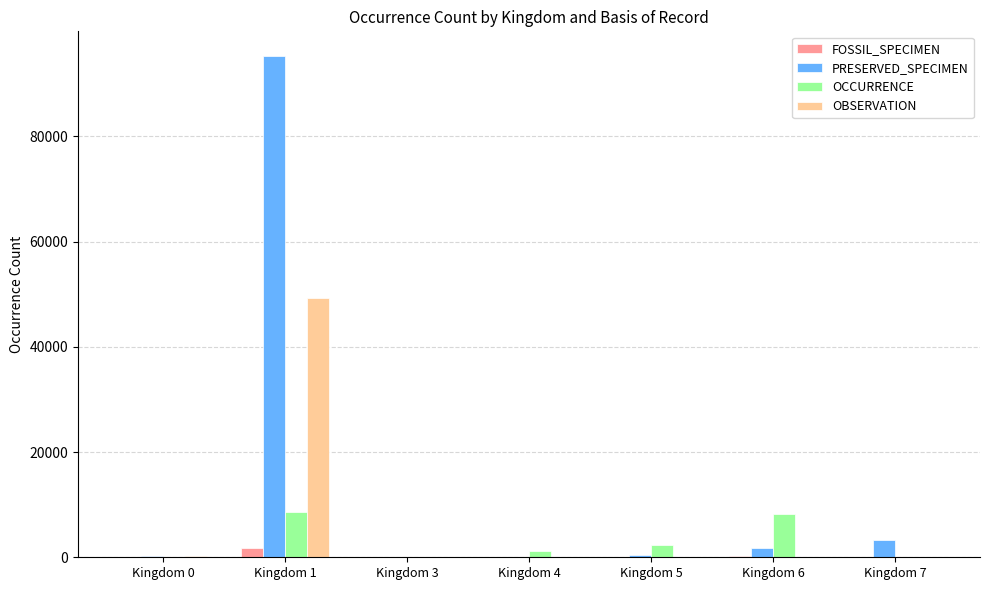

What are all the series names shown in the legend?

FOSSIL_SPECIMEN, PRESERVED_SPECIMEN, OCCURRENCE, OBSERVATION